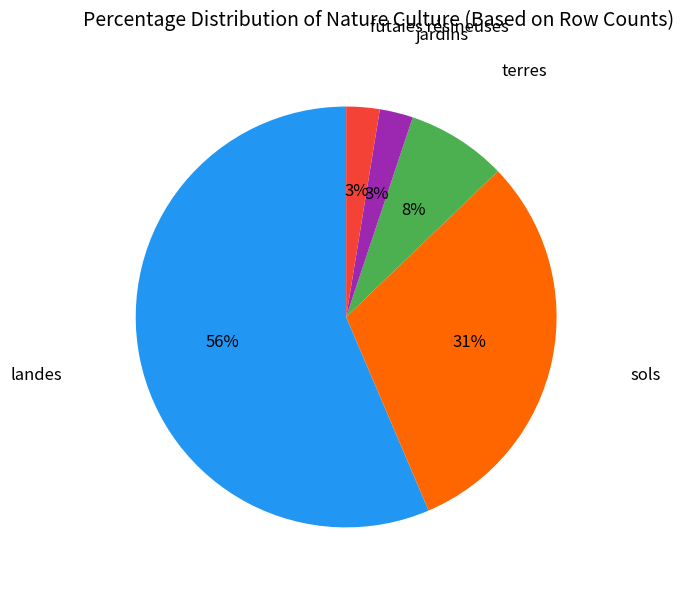

To the nearest percent, what is the average slice percentage?

20%